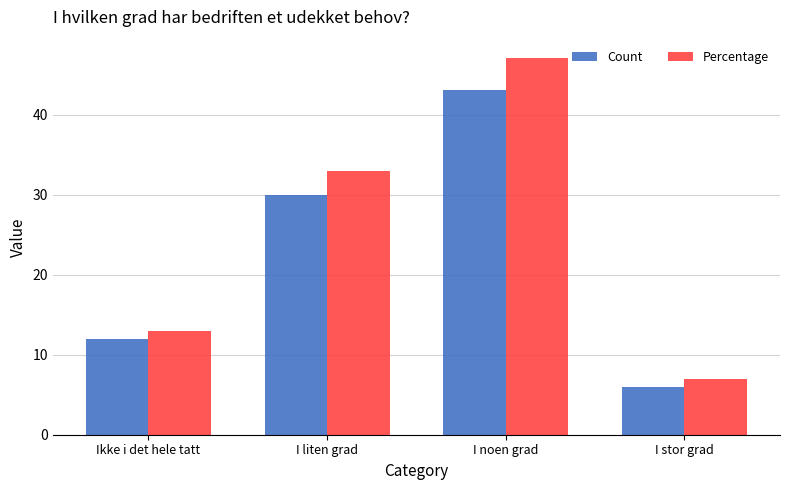

Rank the series at I liten grad from highest to lowest value.

Percentage, Count